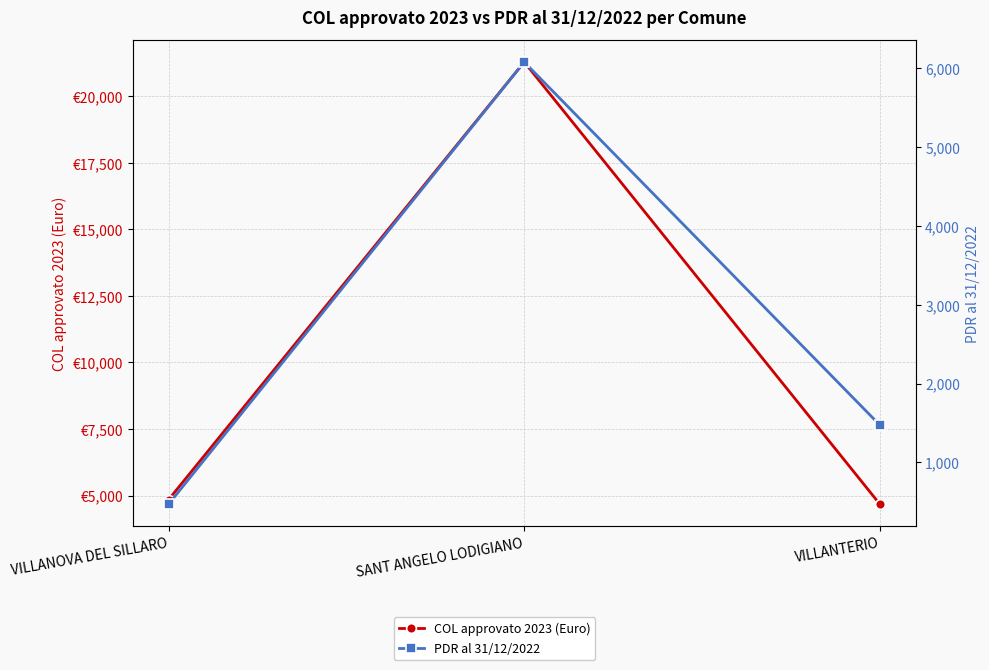

List the series in order of their peak value, lowest first.

PDR al 31/12/2022, COL approvato 2023 (Euro)